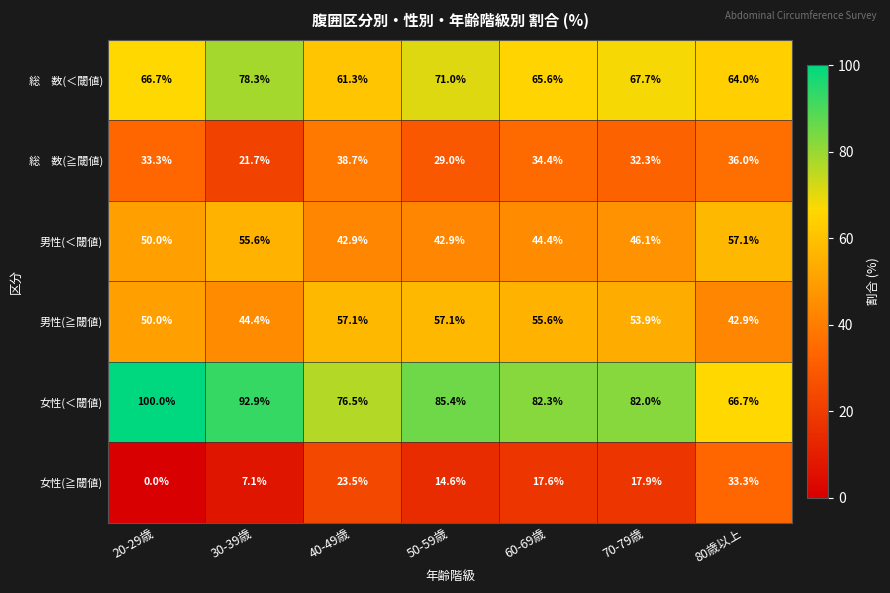

At how many categories does at least one series exceed 77?

5